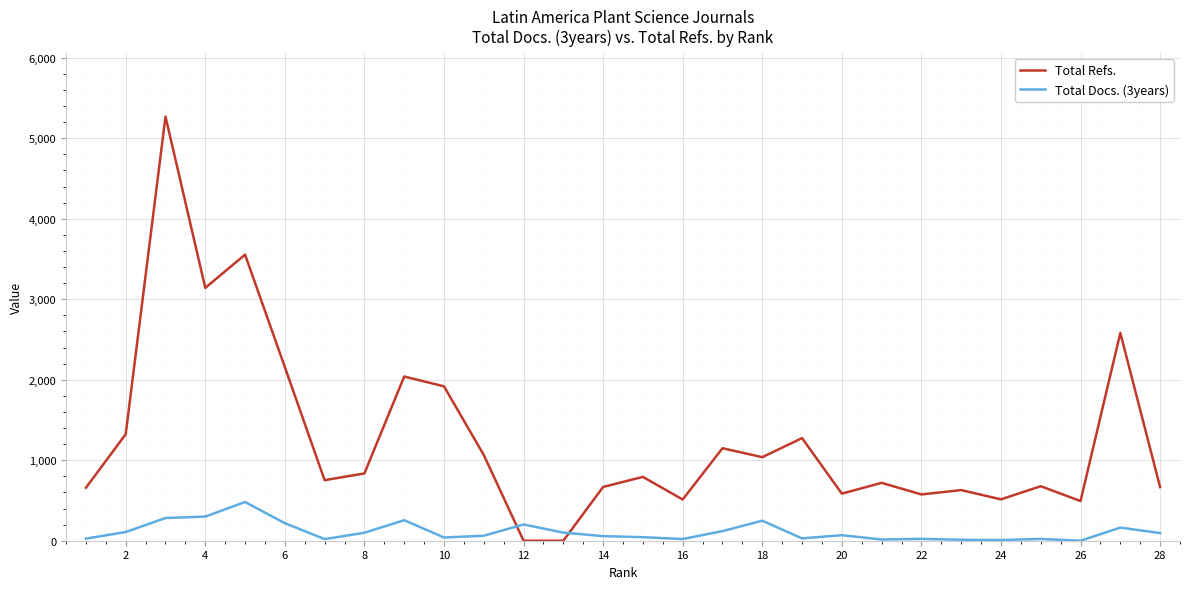

Rank the series by their maximum value, from lowest to highest.

Total Docs. (3years), Total Refs.